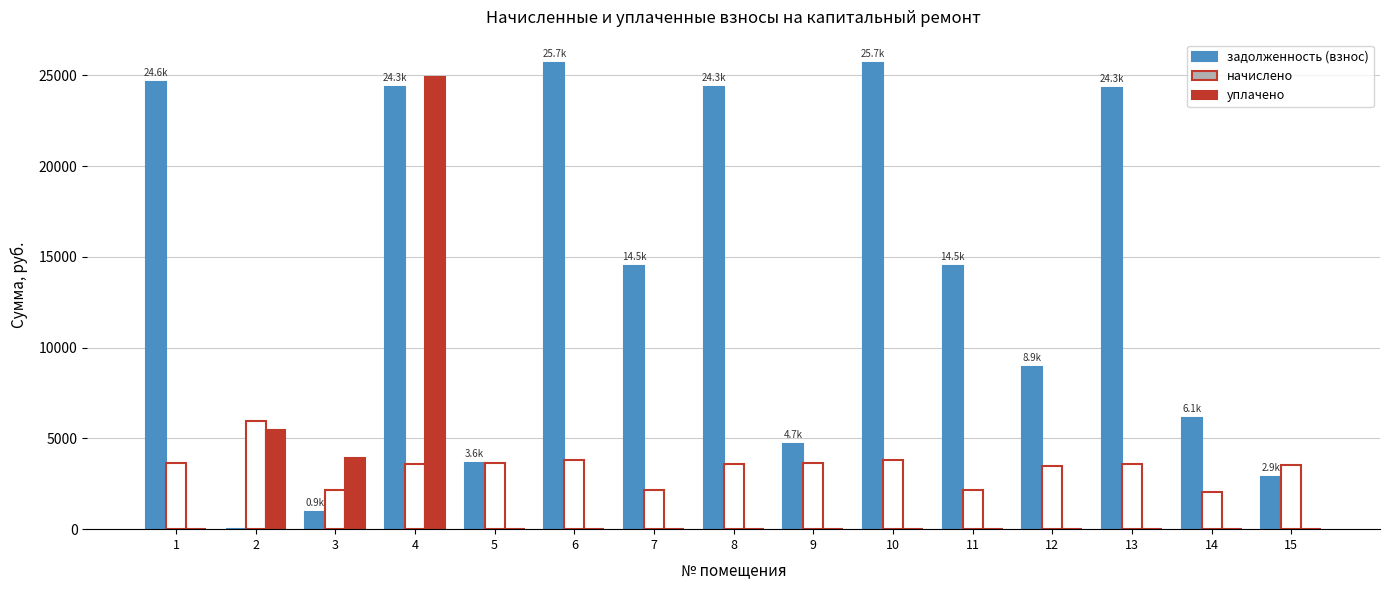

At which category is the sum across all series the highest?

4